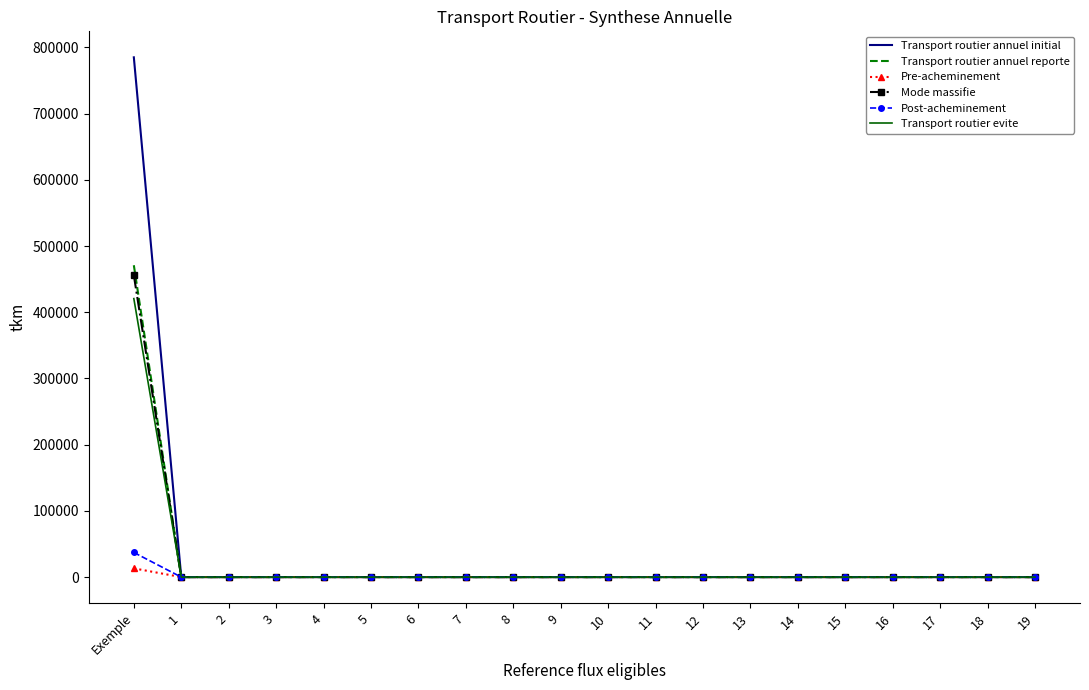

Which series has the widest spread of values?

Transport routier annuel initial